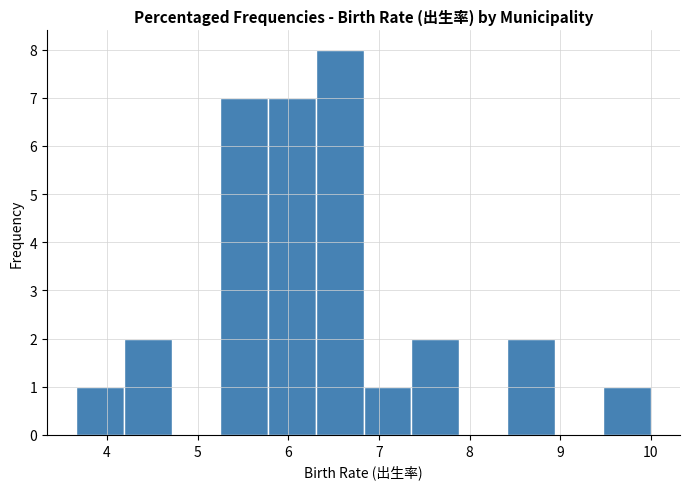

Over which range of the x-axis is the bar tallest?

6.3 to 6.8